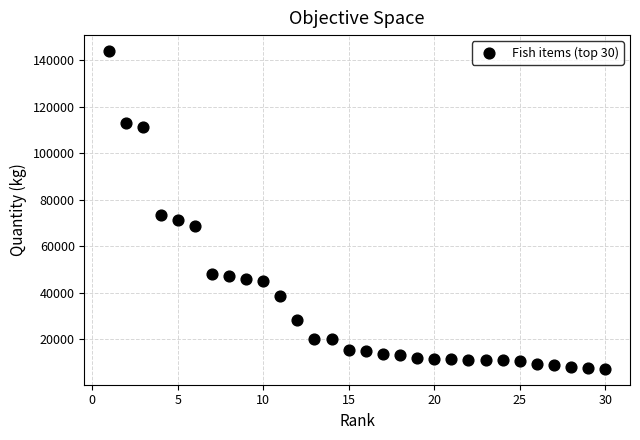

What is the range of Y values (max minus min)?

136631